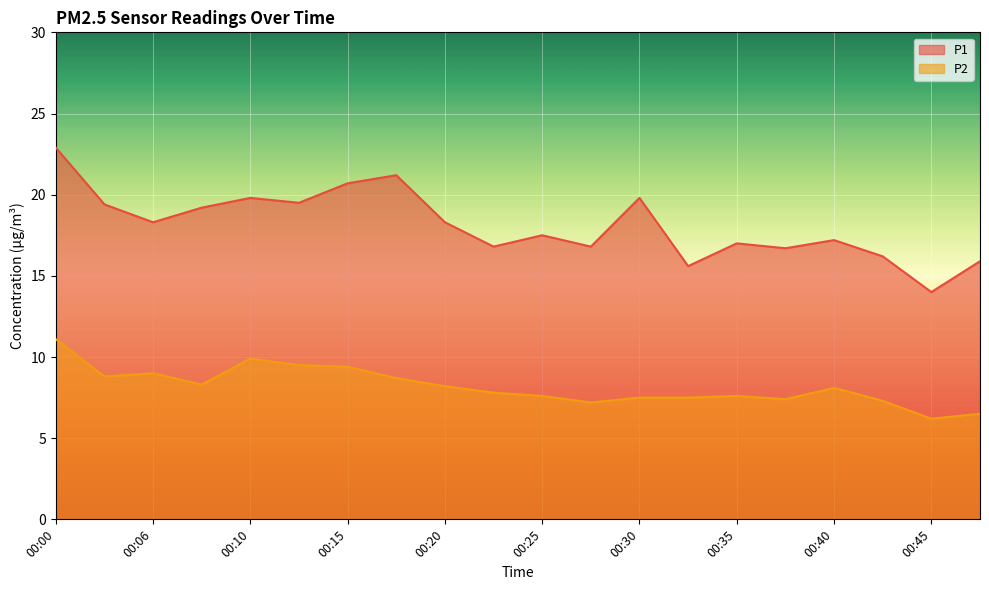

The value of P1 at 00:10 is 8.6. True or false?

False